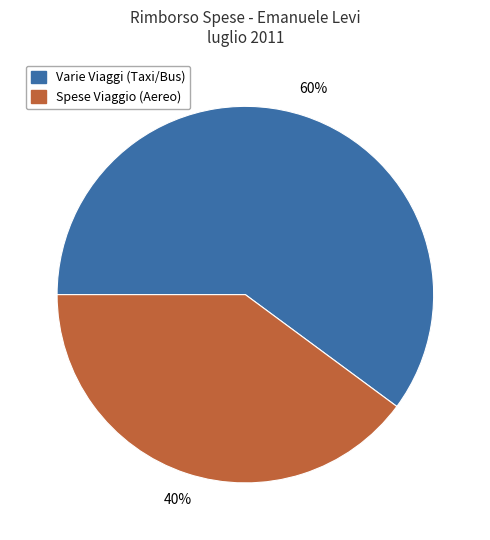

To the nearest percent, what is the average slice percentage?

50%